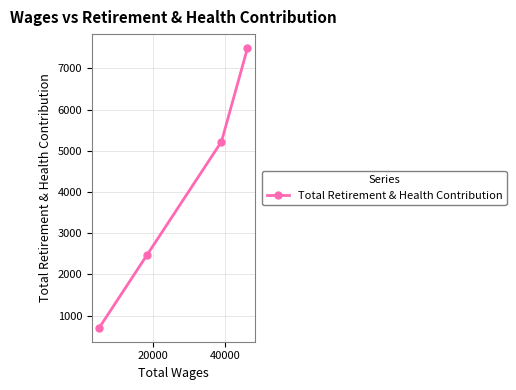

What is the sum of all values?

15898